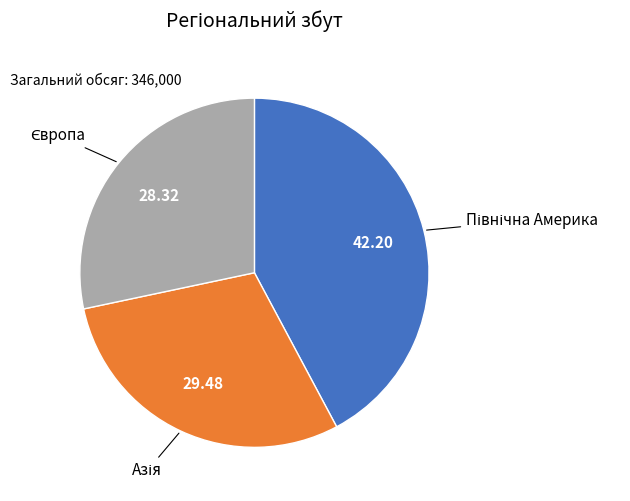

Is there any slice that represents more than half of the pie?

No